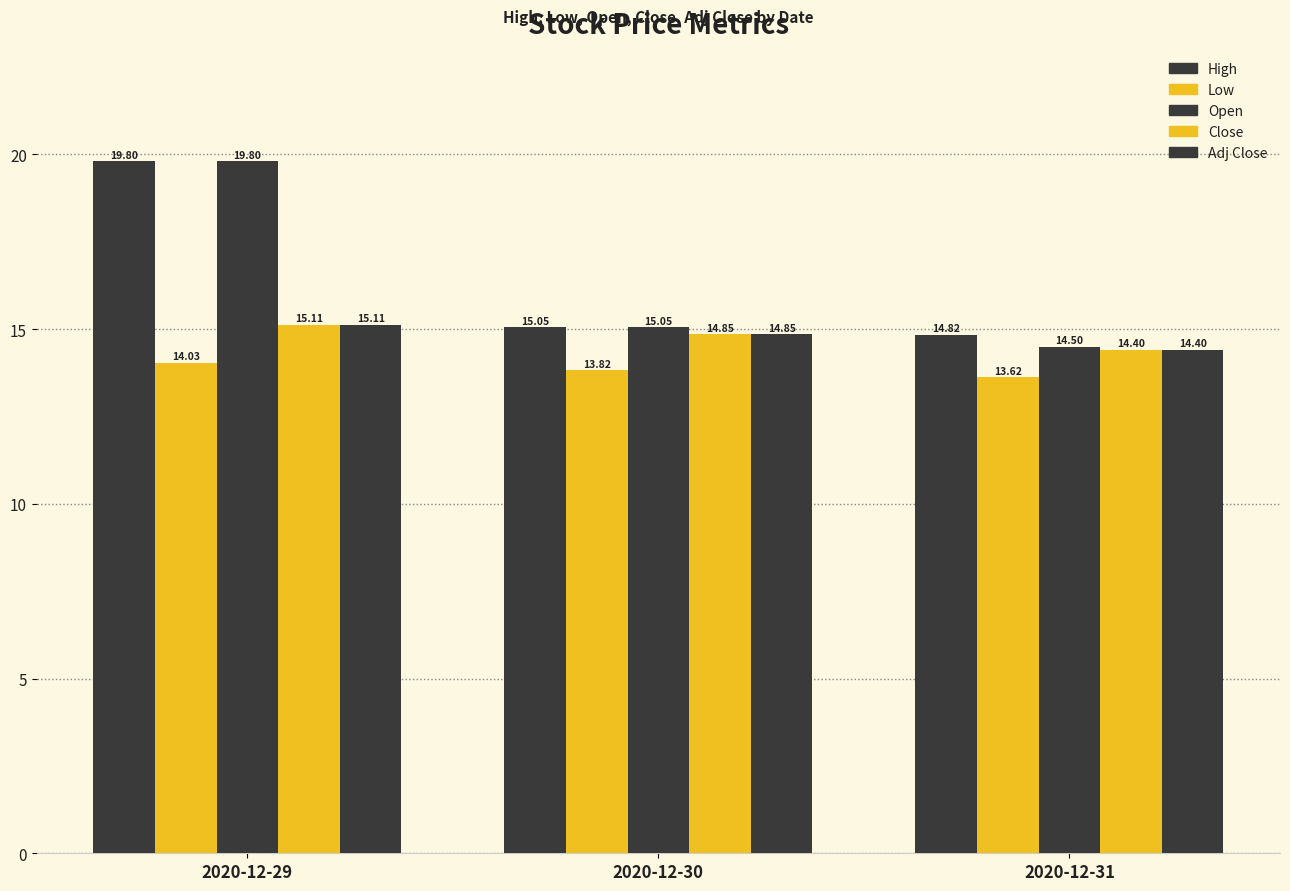

Reading left to right, what are all the values shown in this chart?

High: 19.8	15.1	14.8
Low: 14.0	13.8	13.6
Open: 19.8	15.1	14.5
Close: 15.1	14.9	14.4
Adj Close: 15.1	14.9	14.4